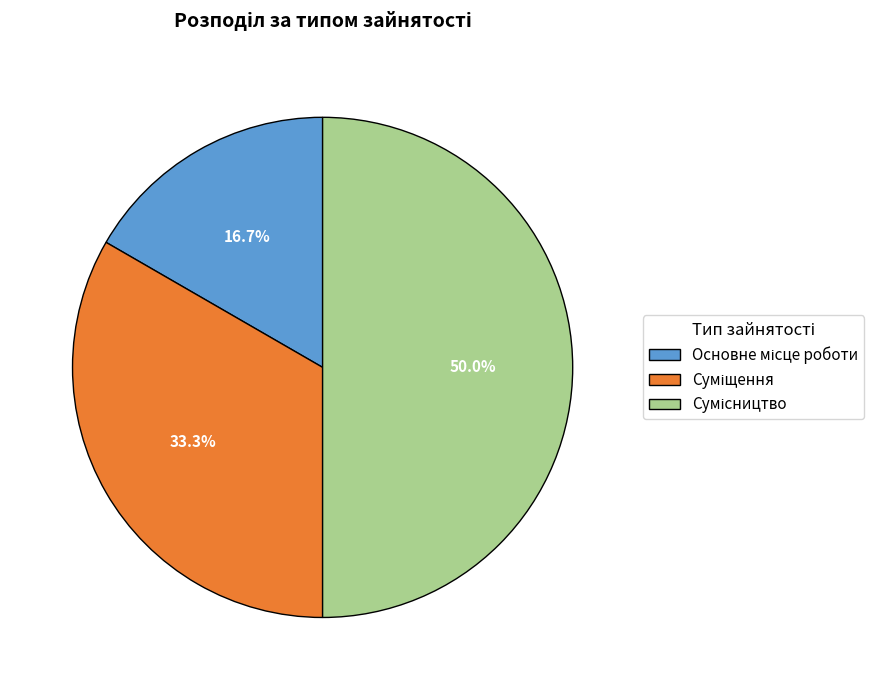

How many slices are in this pie chart?

3